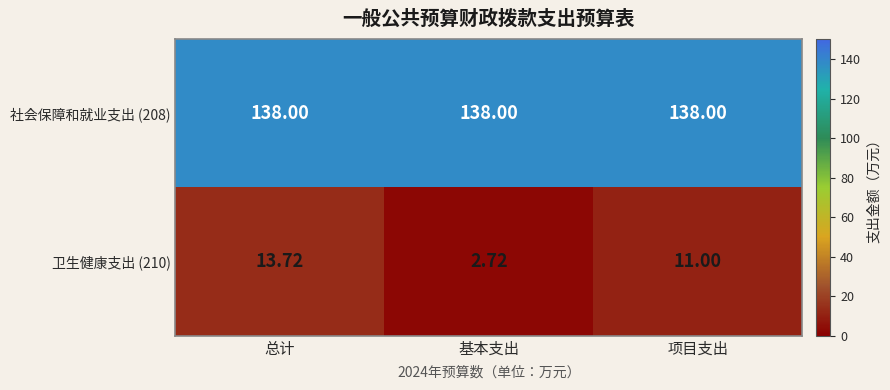

Which category has the lowest value in the 卫生健康支出 (210) series?

基本支出